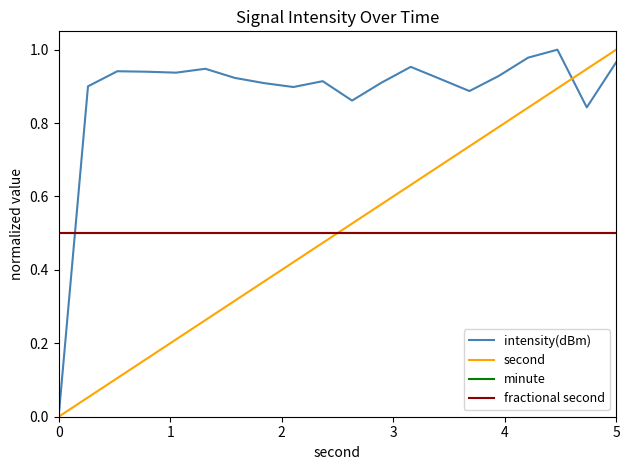

Is this an area chart (filled region under the line)?

No